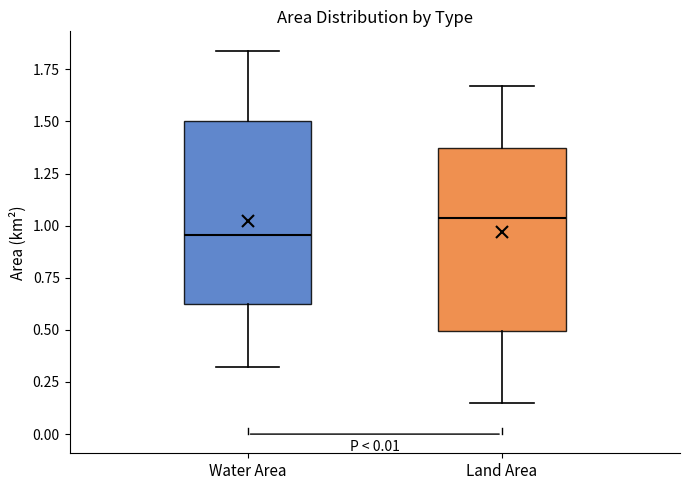

Reading left to right, read every box against the y-axis: the position of its median line, the range the box covers, and the ends of its whiskers. The values are not printed on the chart, so give them approximately, as read against the axis.

Water Area: median 0.95, box 0.65 to 1.50, whiskers 0.30 to 1.85
Land Area: median 1.05, box 0.50 to 1.35, whiskers 0.15 to 1.65